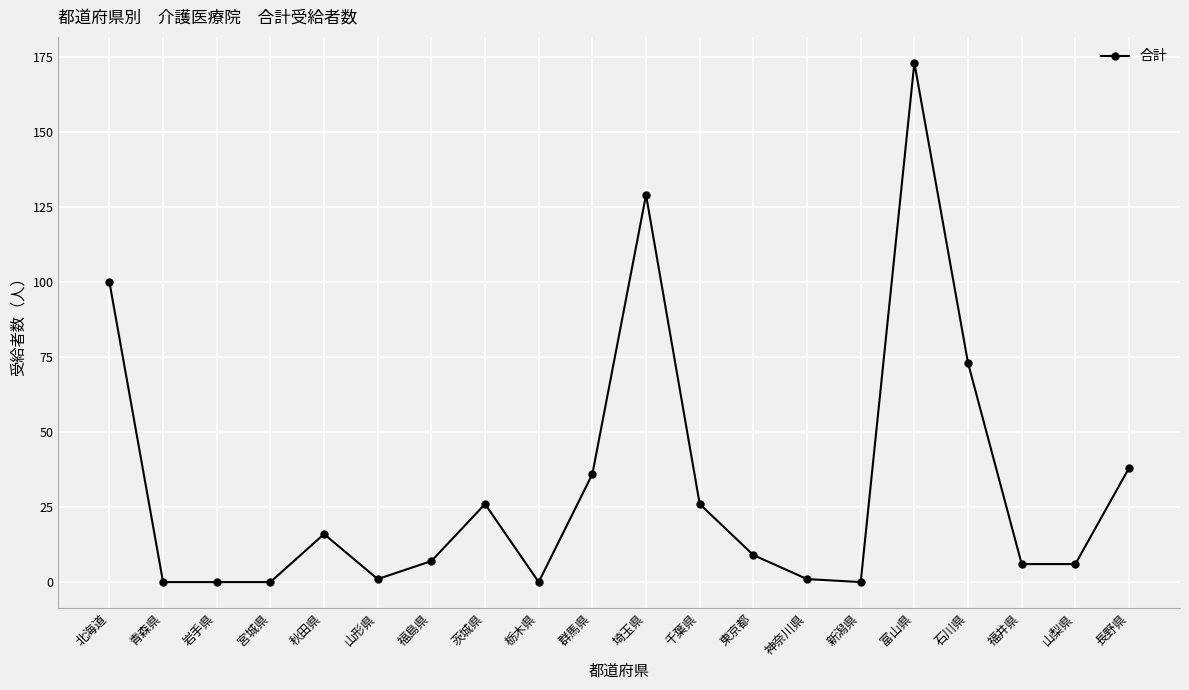

What is the average value?

32